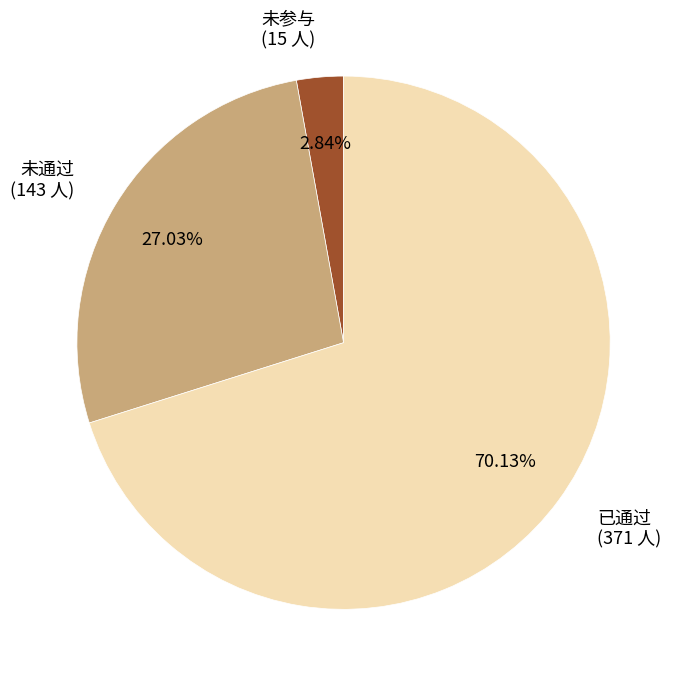

To the nearest percent, what percentage of the pie is 已通过?

70%